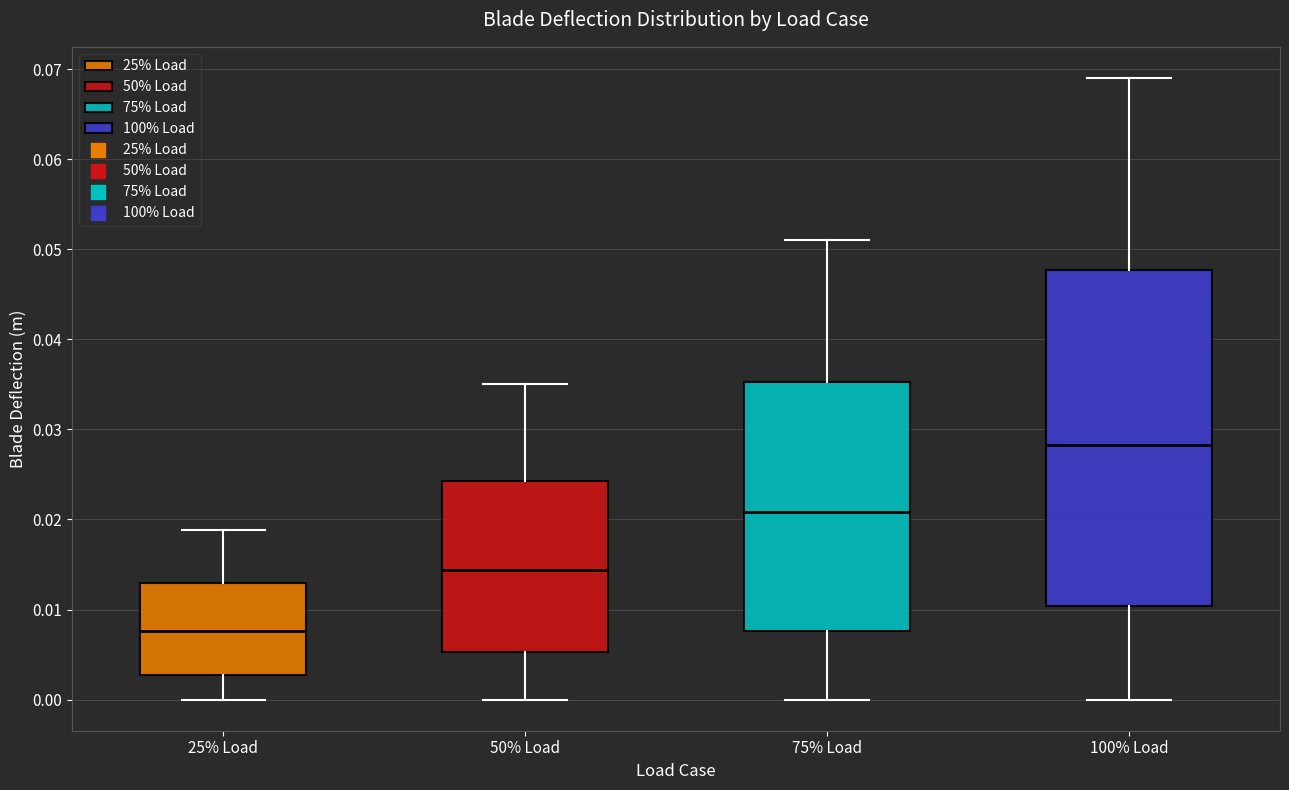

Comparing the boxes themselves (not the whiskers), which one is the tallest?

100% Load